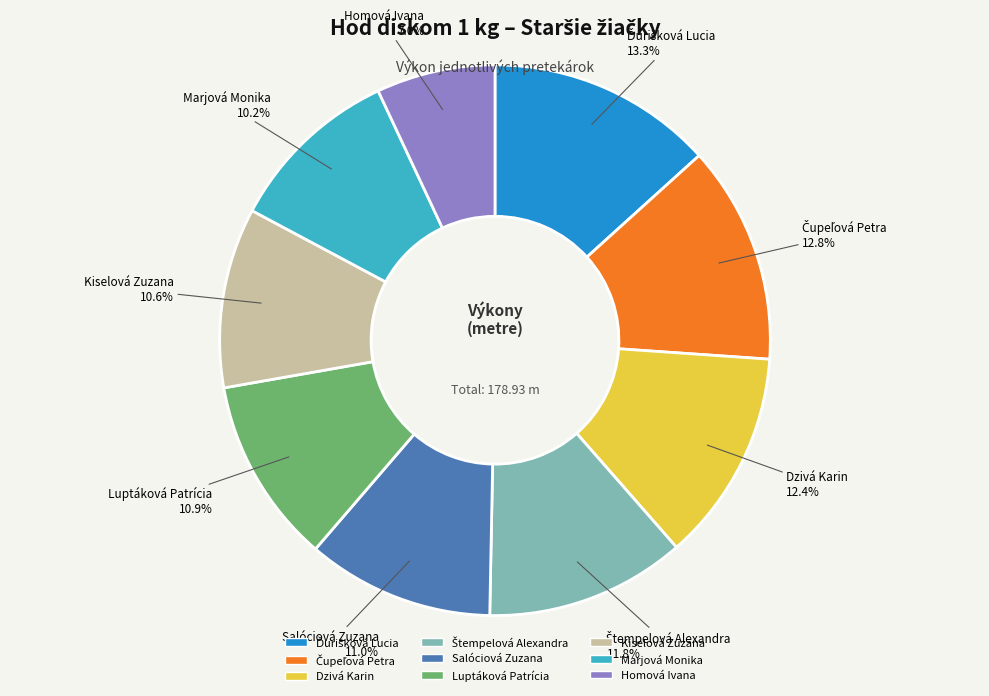

Is there a majority slice in this chart?

No